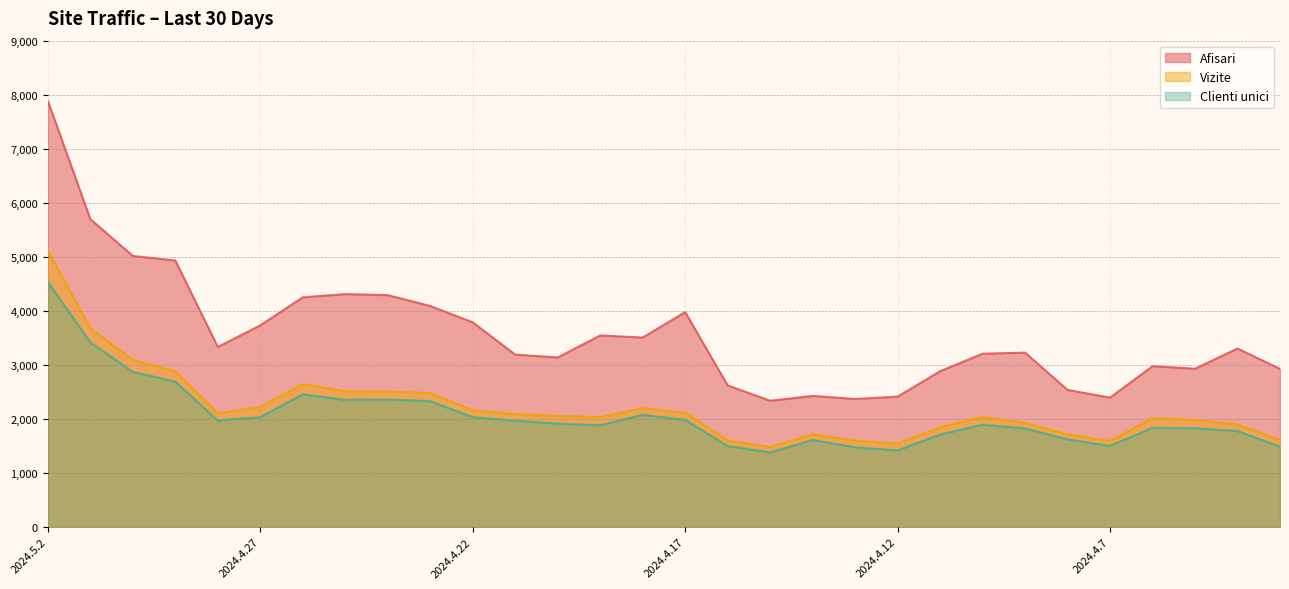

In Clienti unici, how many points are lower than both neighbors (excluding endpoints)?

6